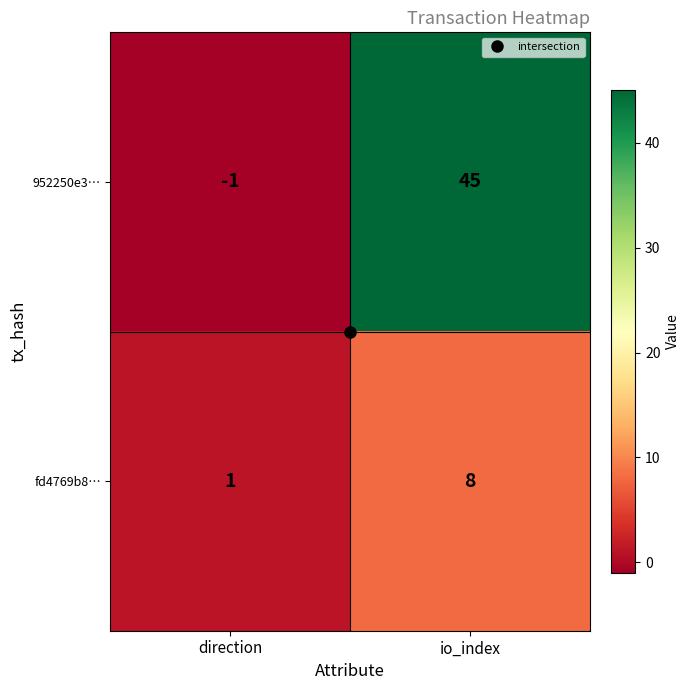

The fd4769b8… series shows 13 at io_index. True or false?

False